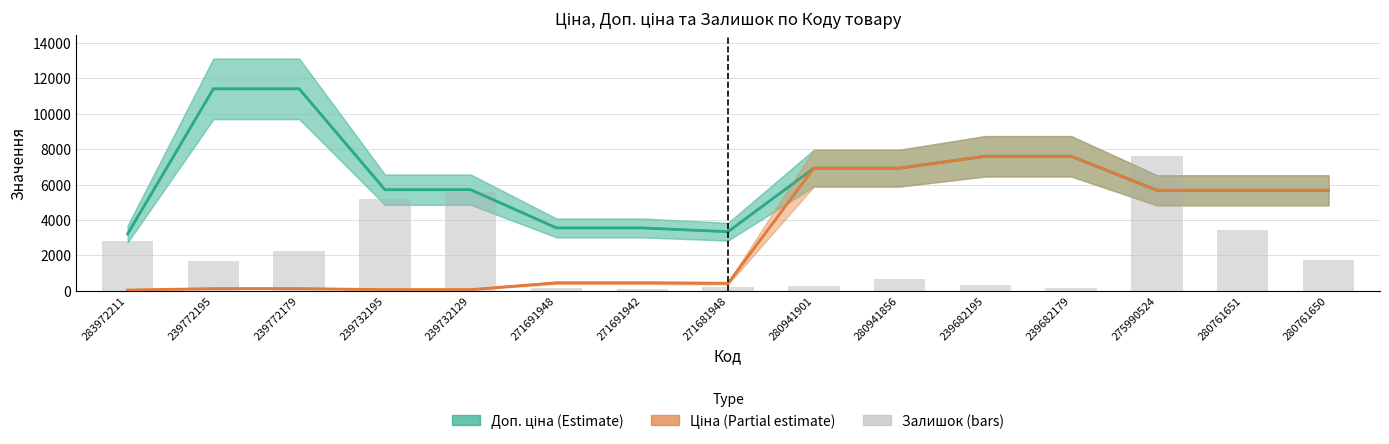

What is the difference between the values at 239772195 and 239772179?

560.4